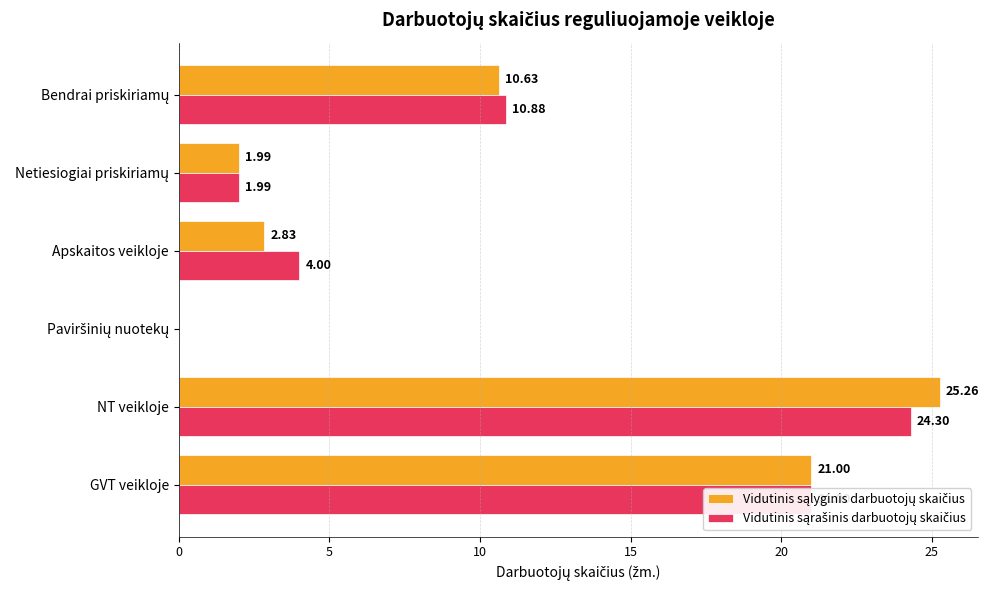

What is the total value across all series at GVT veikloje?

42.0